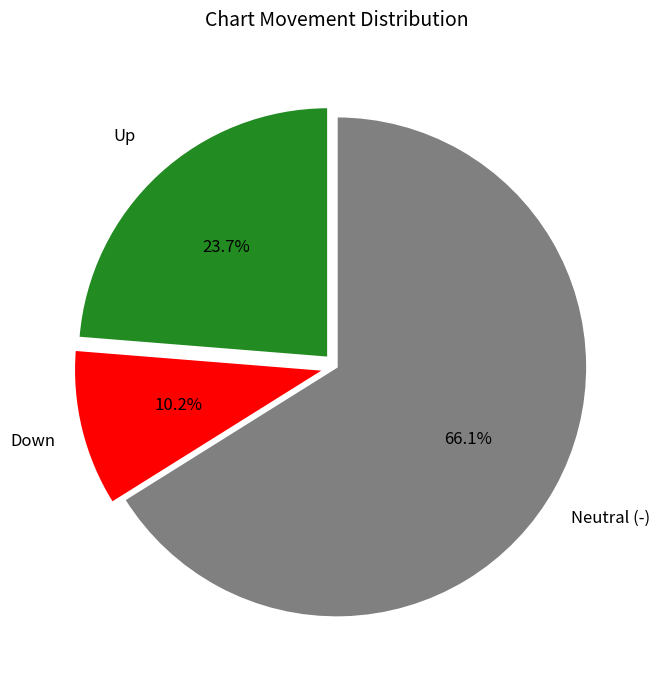

Count the number of slices in the pie.

3